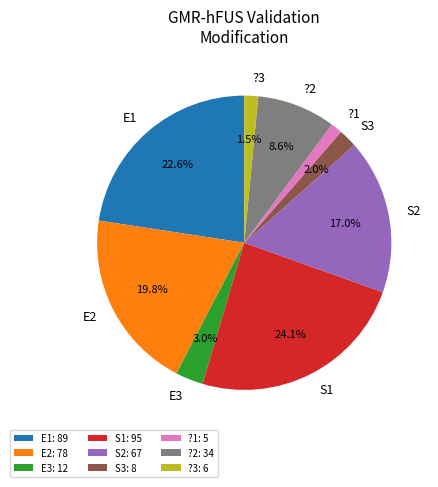

Which has a higher value, S3 or E1?

E1